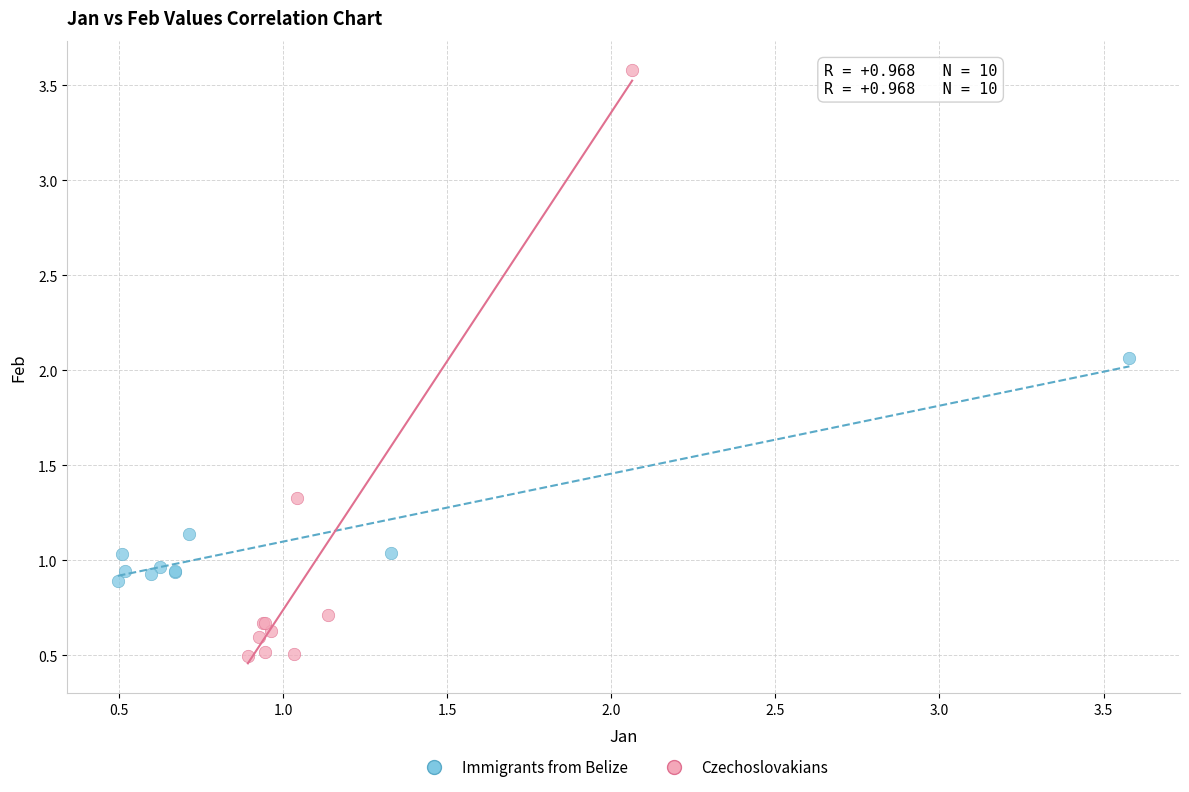

Which series has the widest spread of Y values?

Czechoslovakians